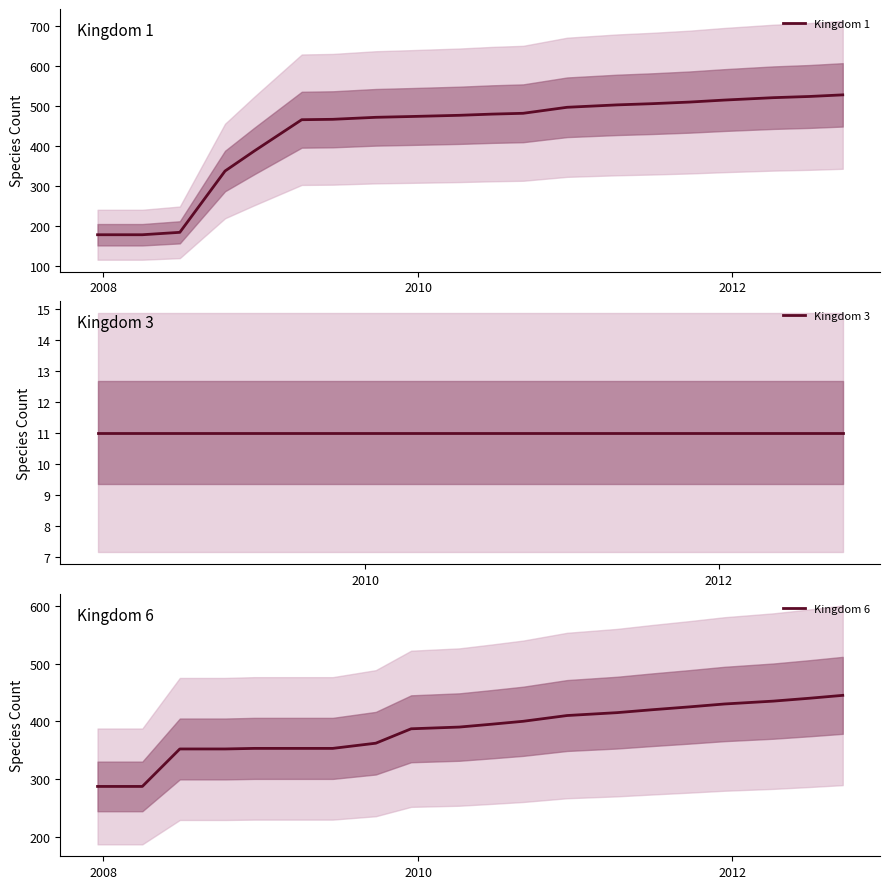

What is the highest value of the Kingdom 1 series?

527